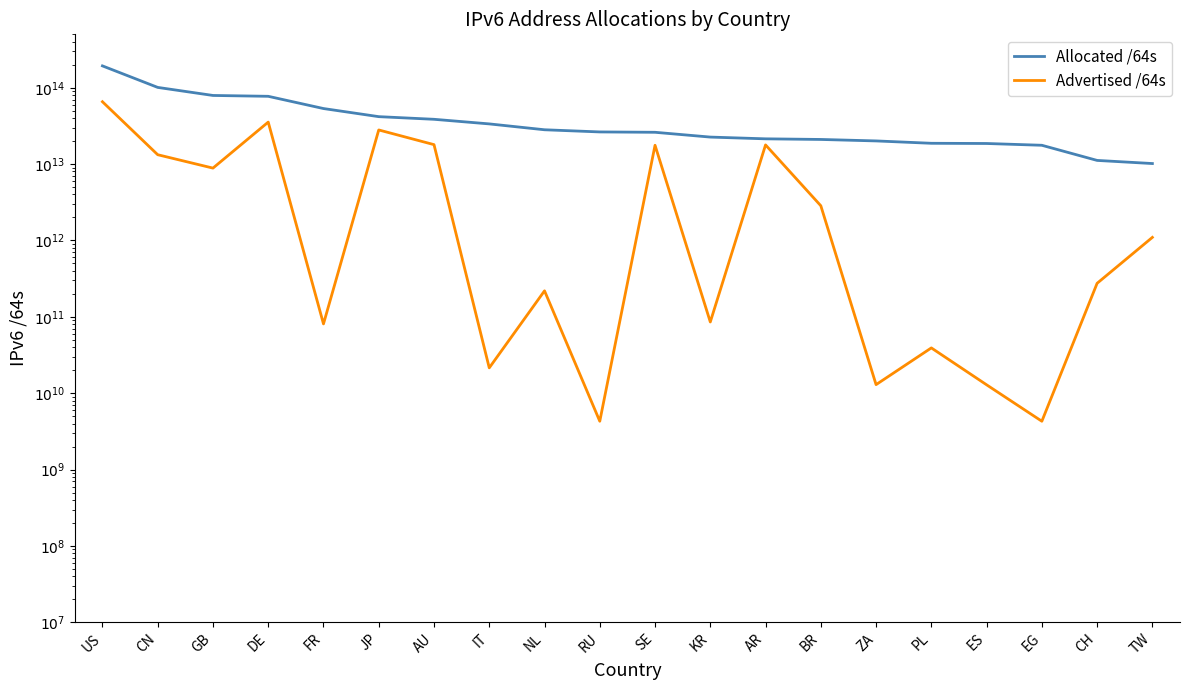

Which series has the largest total across all categories?

Allocated /64s